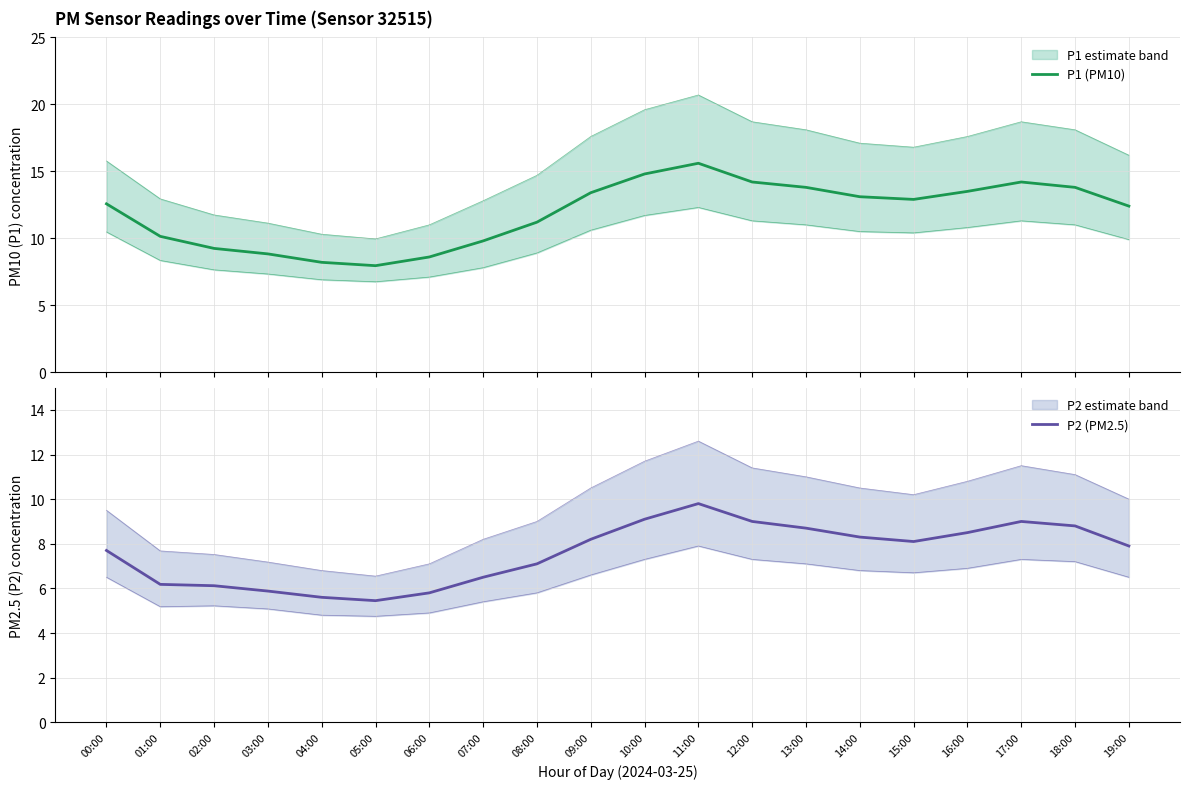

True or false: P2 (PM2.5) and P1 (PM10) cross at least once.

False